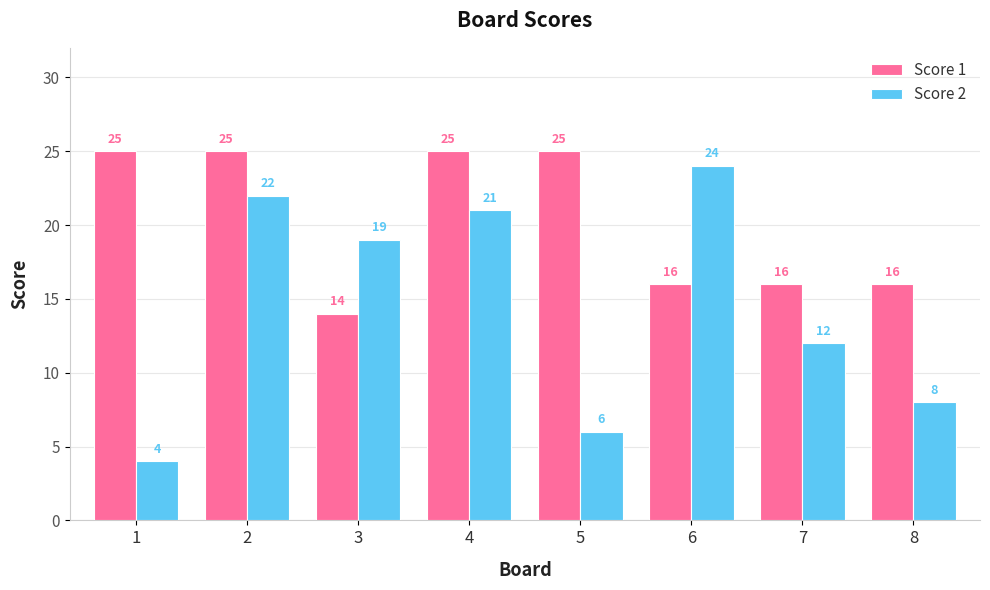

Reading left to right, extract all data points from this chart.

Score 1: 25	25	14	25	25	16	16	16
Score 2: 4	22	19	21	6	24	12	8